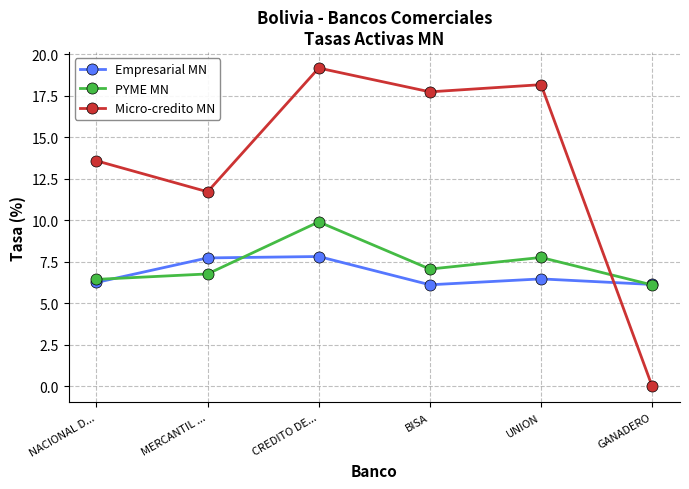

What are all the series names shown in the legend?

Empresarial MN, PYME MN, Micro-credito MN